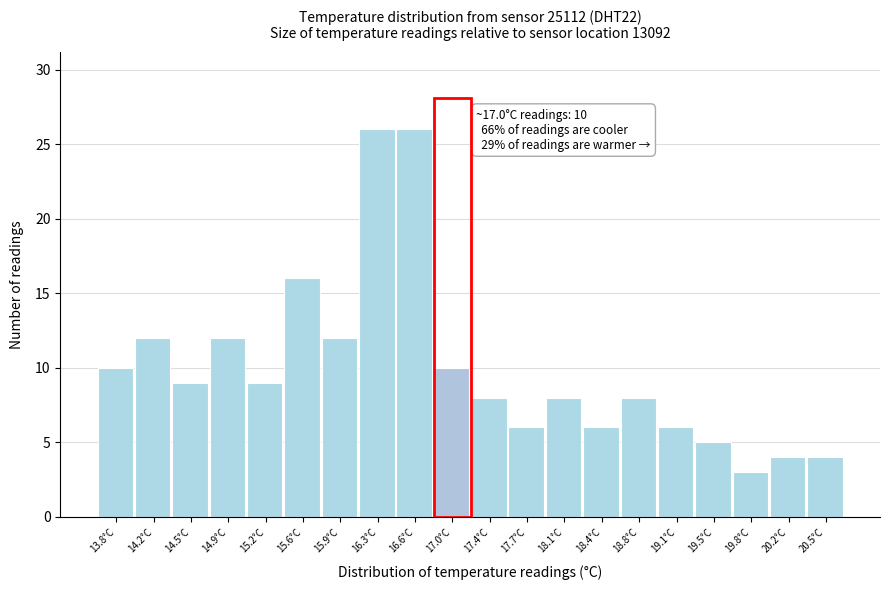

Reading right to left, extract all data points from this chart.

4	4	3	5	6	8	6	8	6	8	10	26	26	12	16	9	12	9	12	10